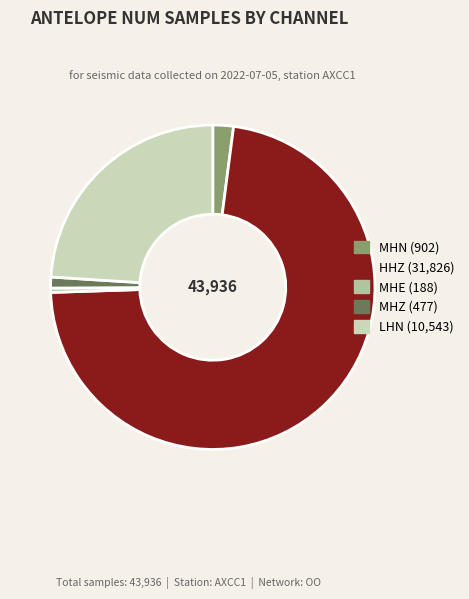

Which category accounts for the majority?

HHZ (row 1)